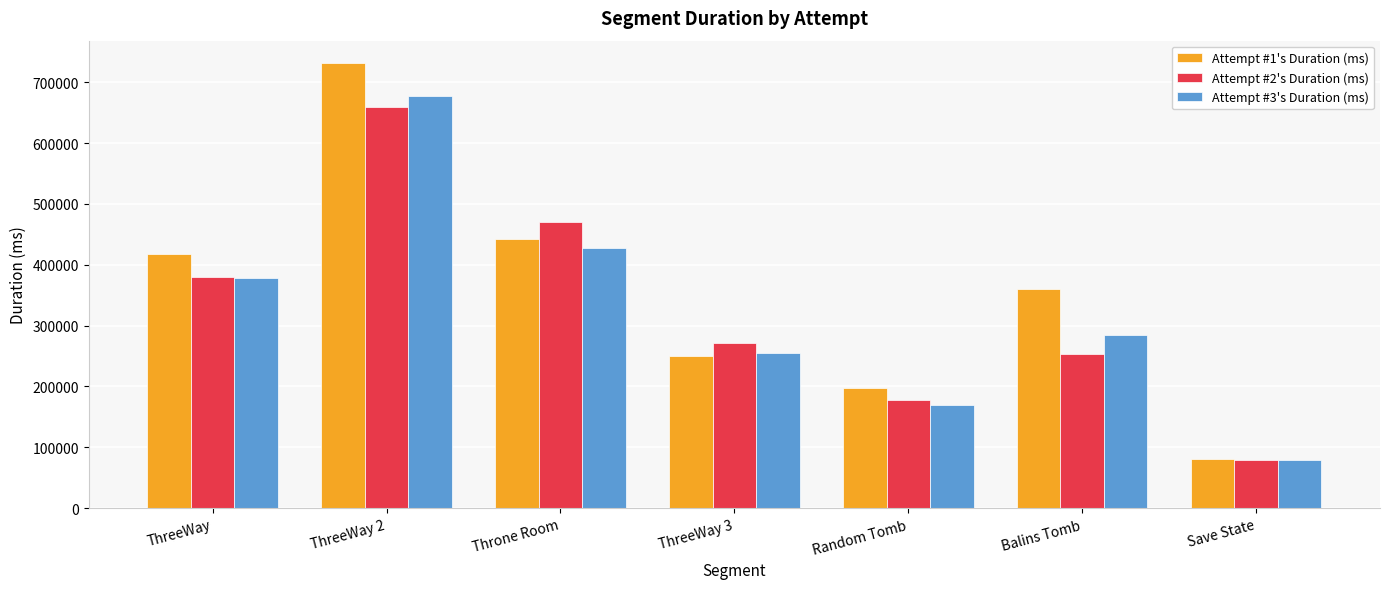

How many categories are shown in the chart?

7